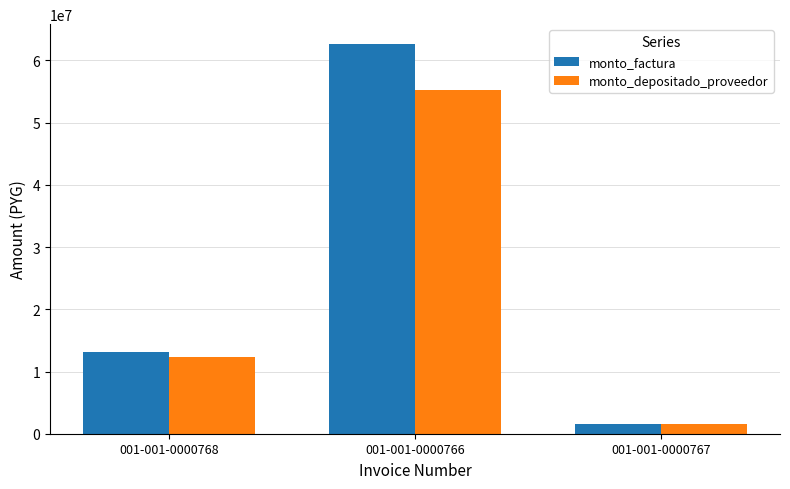

At which label does monto_depositado_proveedor reach its peak?

001-001-0000766